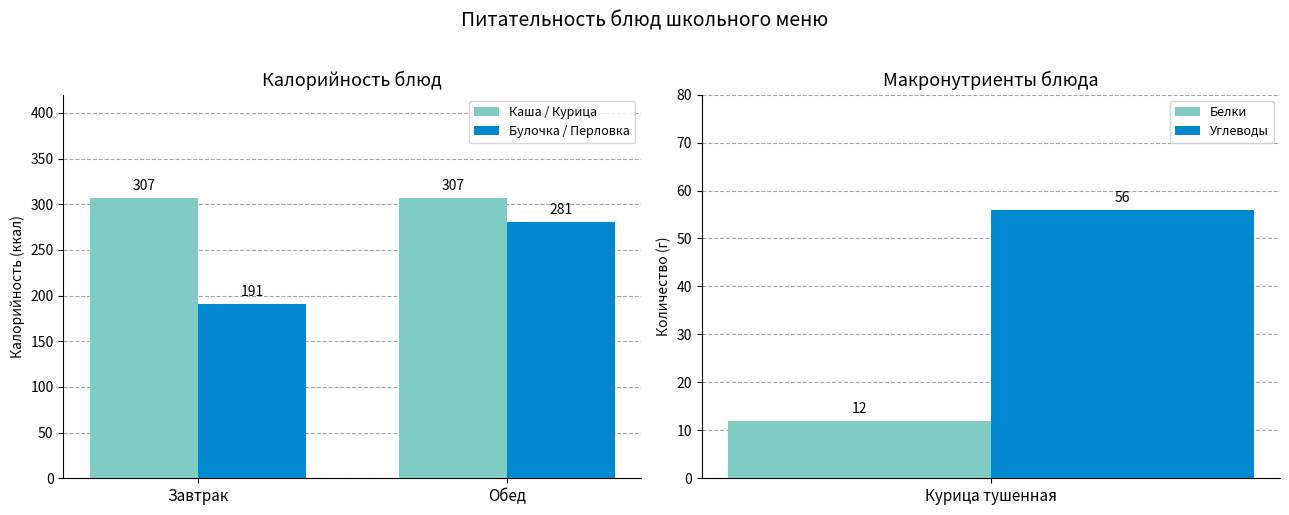

Which category has the highest value in the Булочка / Перловка series?

Обед